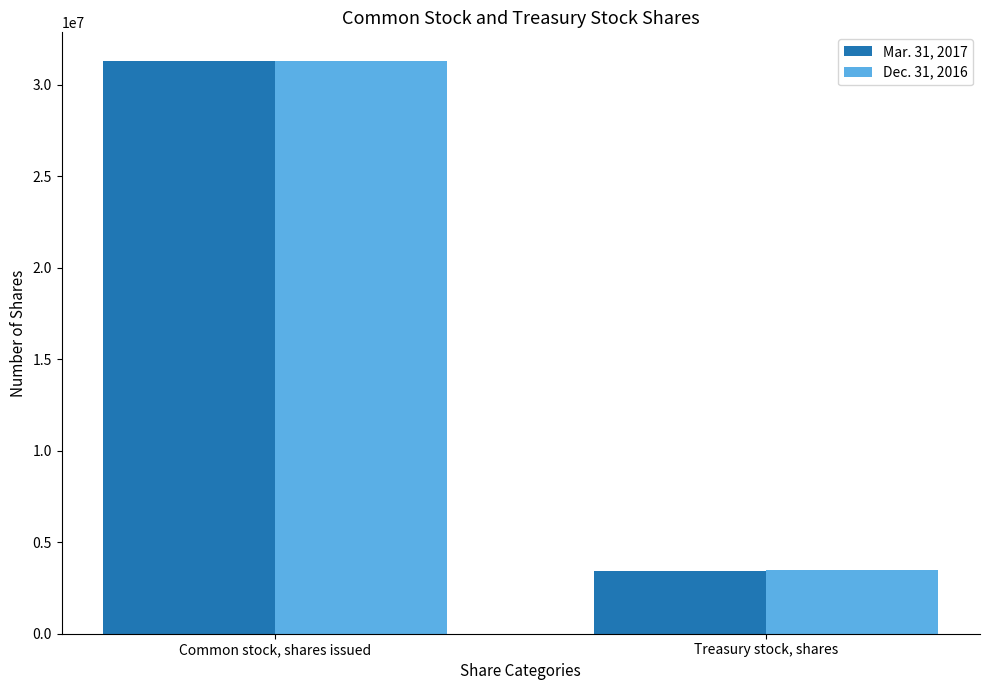

Rank the categories by Dec. 31, 2016 value from lowest to highest.

Treasury stock, shares, Common stock, shares issued